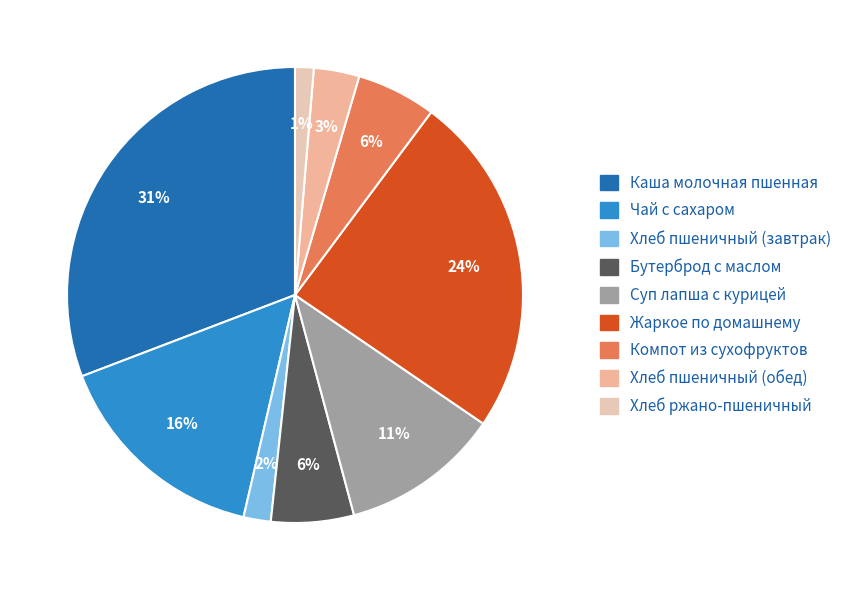

The Каша молочная пшенная slice represents 31% of the pie. True or false?

True